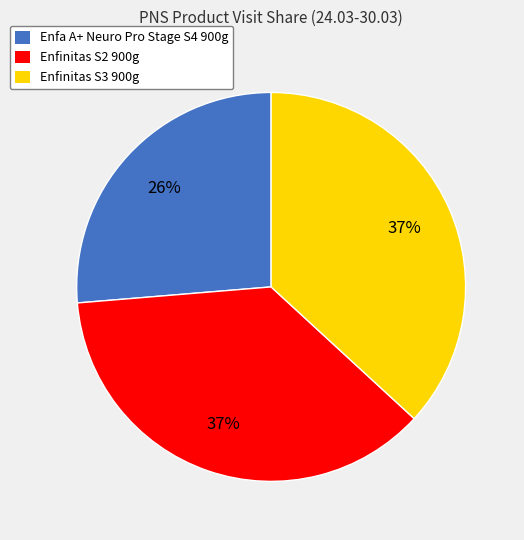

Which slice is the smallest?

Enfa A+ Neuro Pro Stage S4 900g